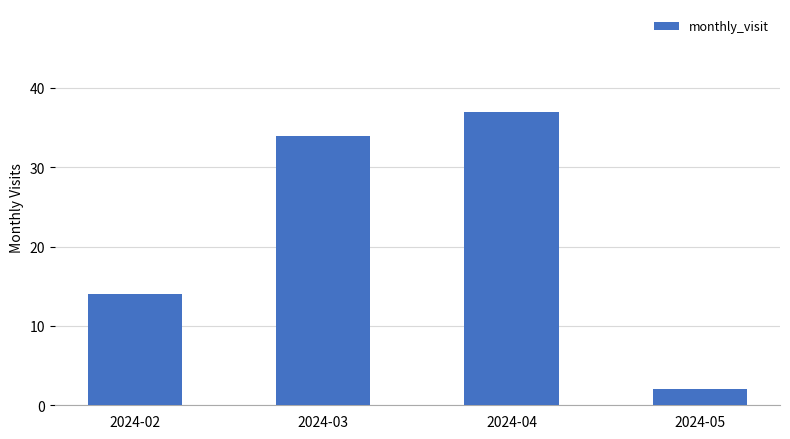

How many bars are there in total?

4